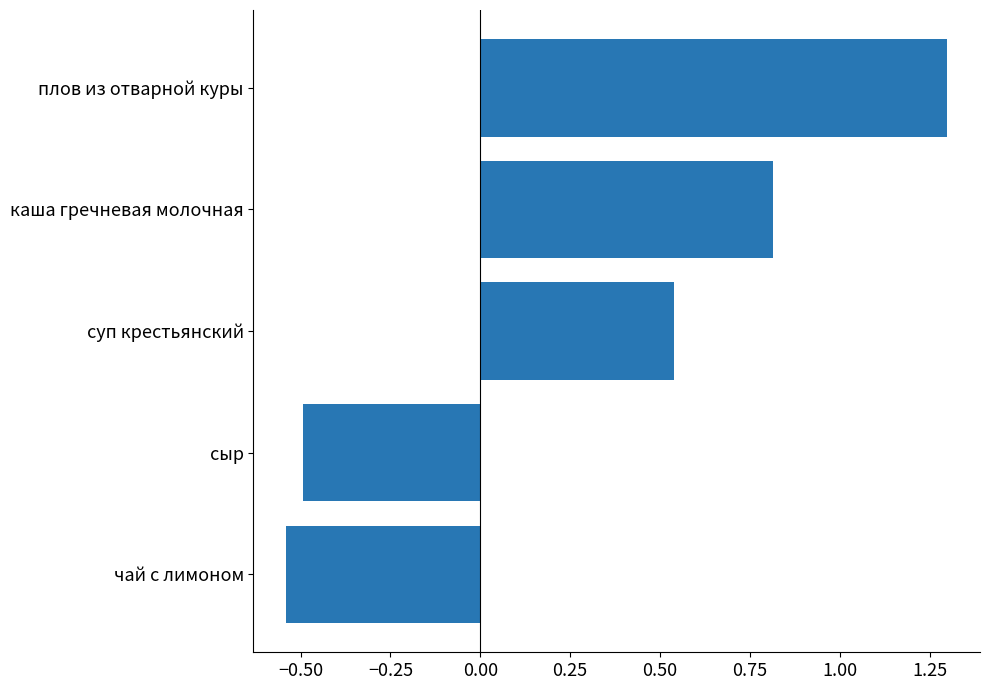

What is the average value?

0.3